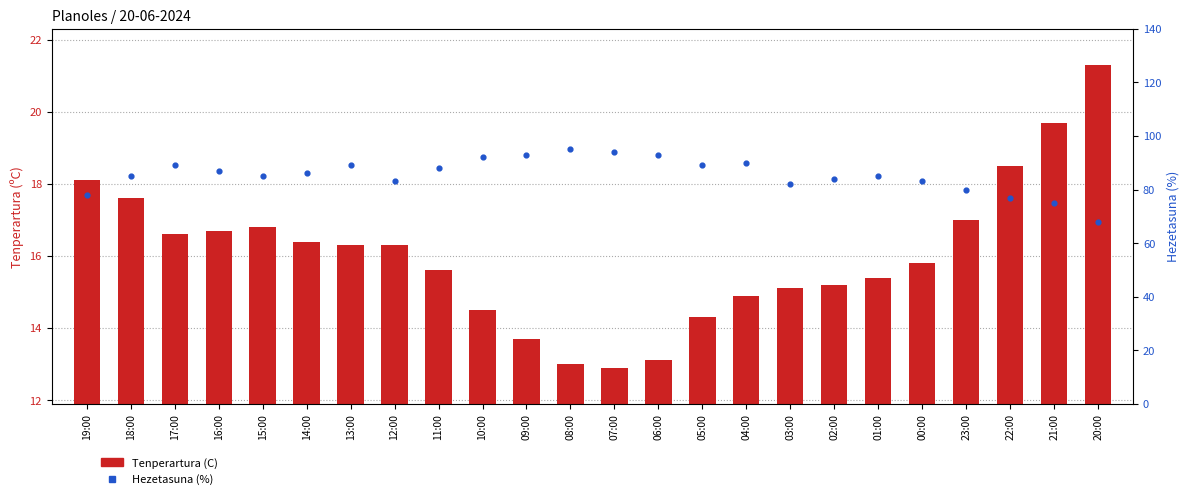

Which series reaches the maximum Y coordinate?

Hezetasuna (%)